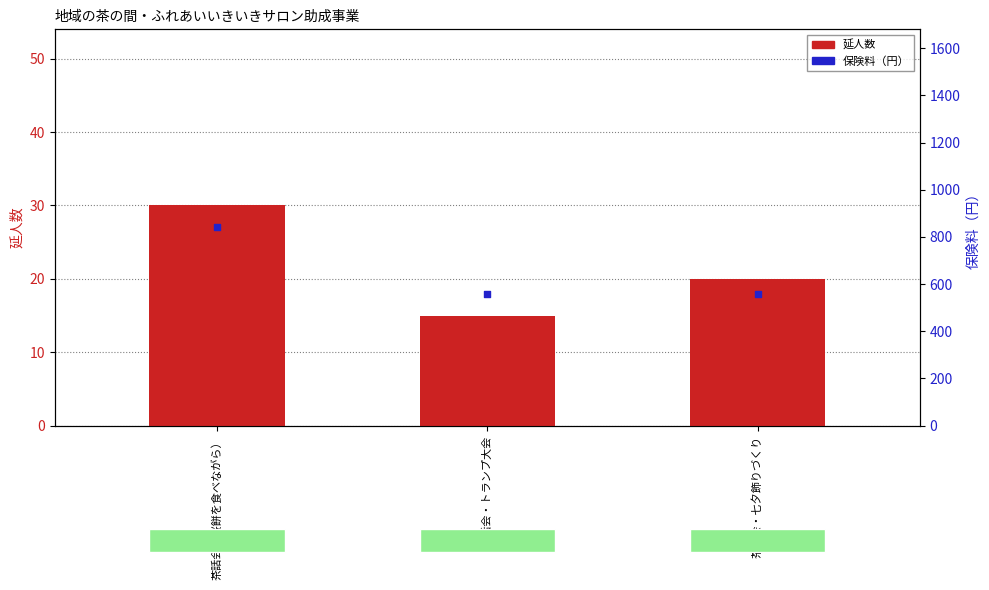

At which category is the sum across all series the highest?

茶話会（桜餅を食べながら）